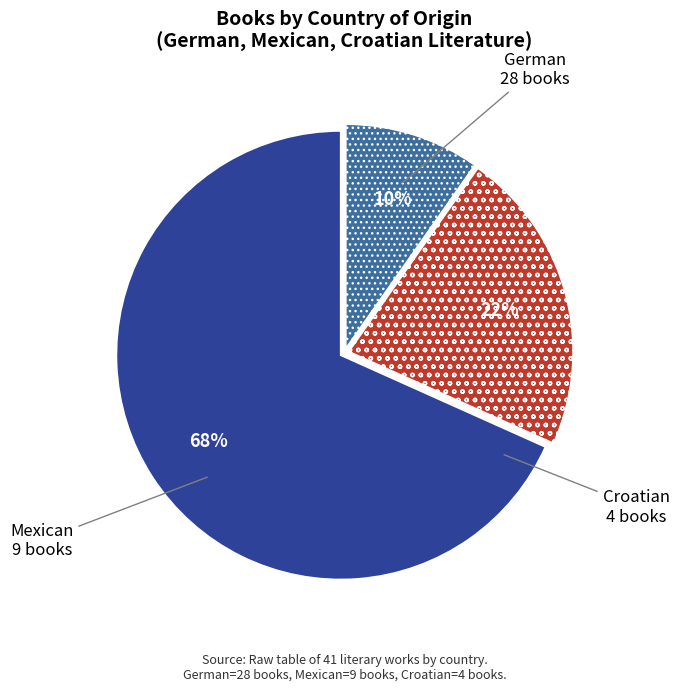

Count the number of slices in the pie.

3